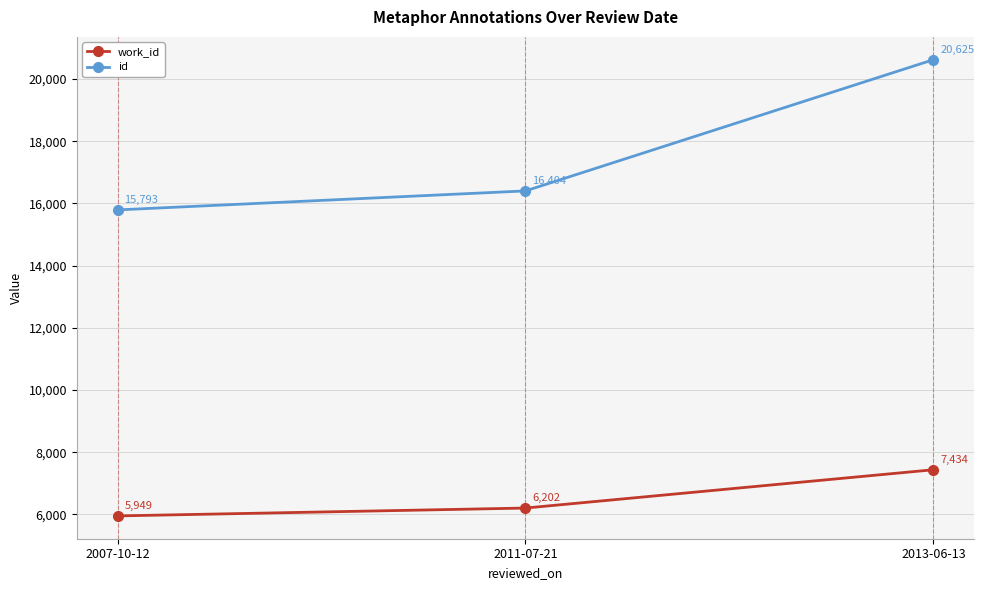

Count the work_id values in the range 5949 to 7434.

3